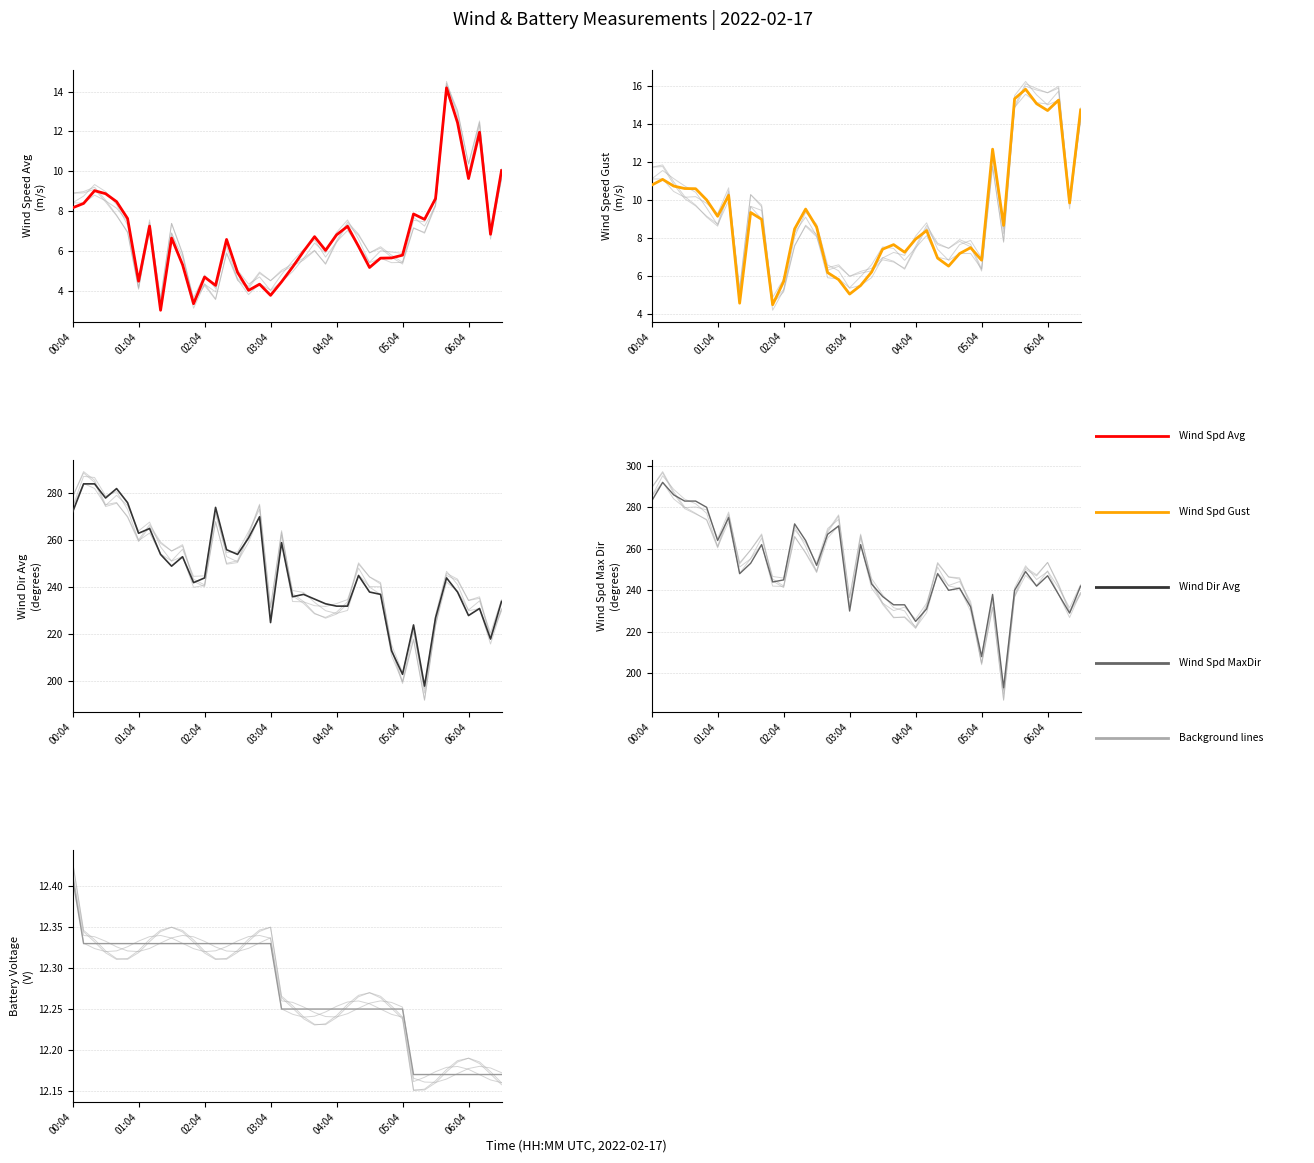

True or false: wind_spd_gust and battery_voltage intersect in this chart.

True